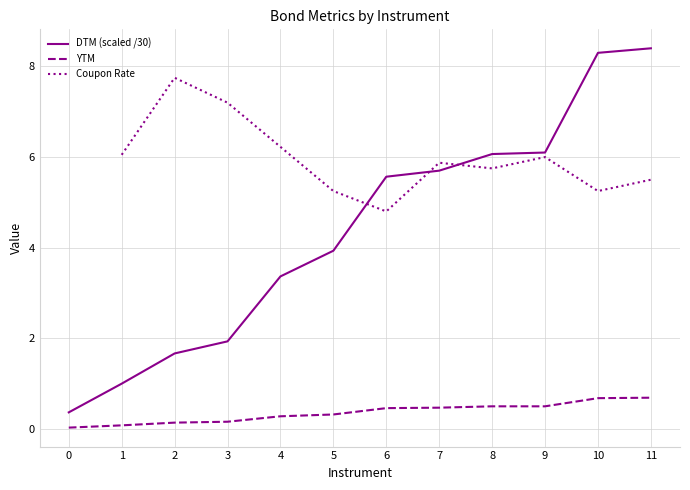

True or false: DTM and YTM intersect in this chart.

False